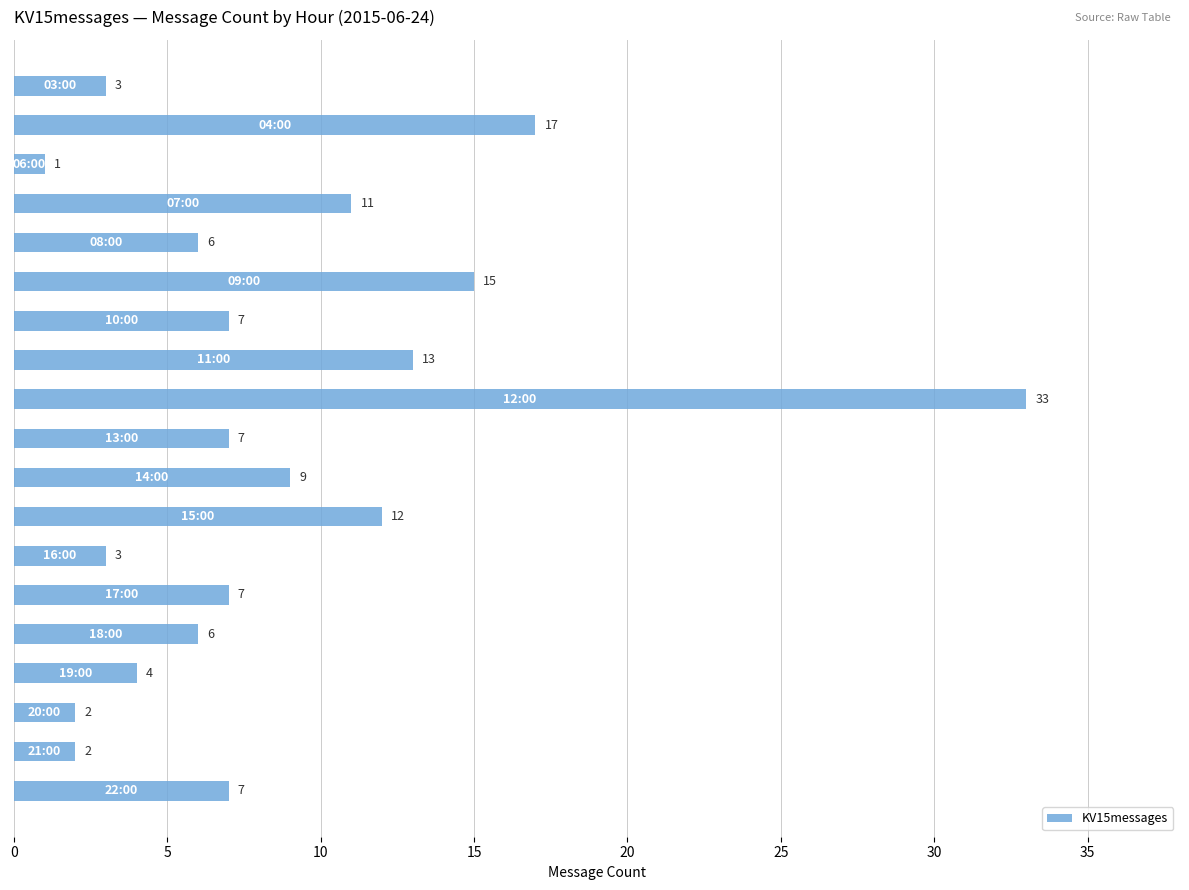

What is the value of the 10th bar from the top?

7